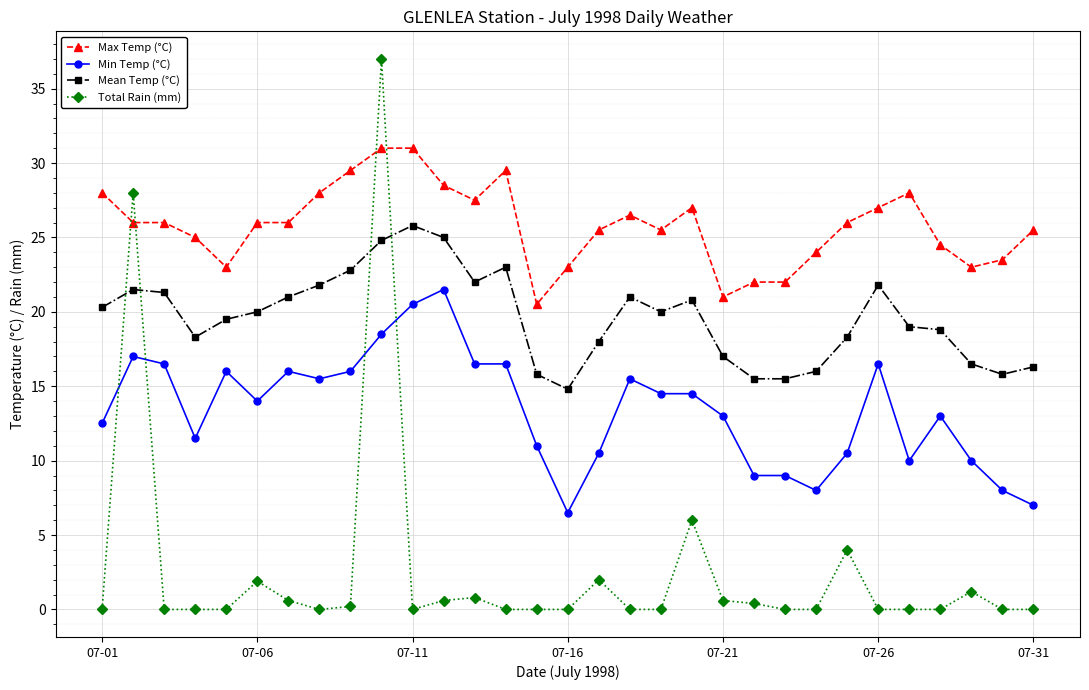

Which series has the largest range (max minus min)?

Total Rain (mm)